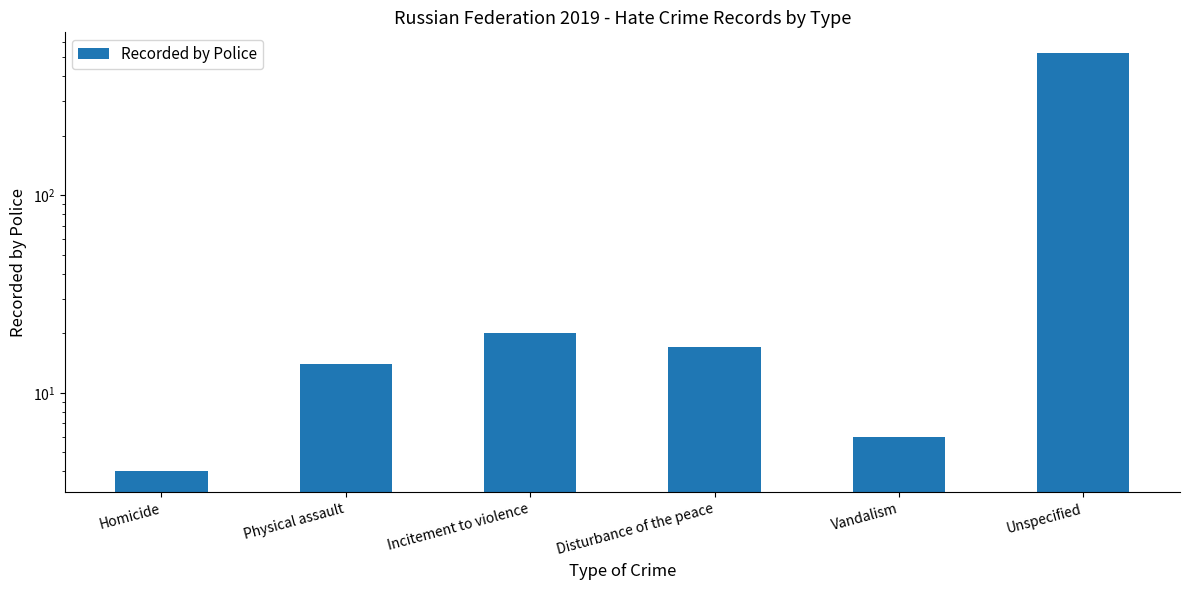

Count the number of values greater than 17.

2